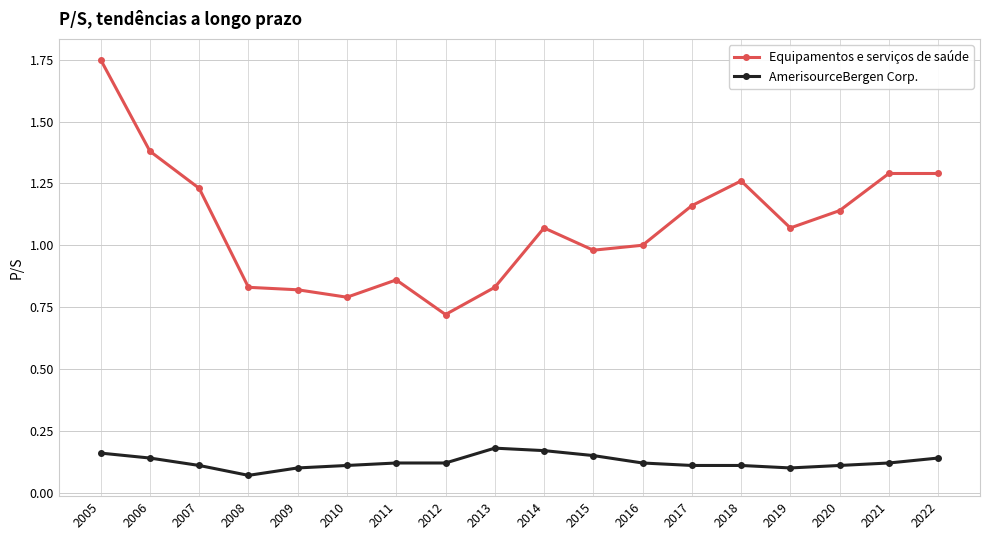

List the series in order of their overall mean, highest first.

Equipamentos e serviços de saúde, AmerisourceBergen Corp.